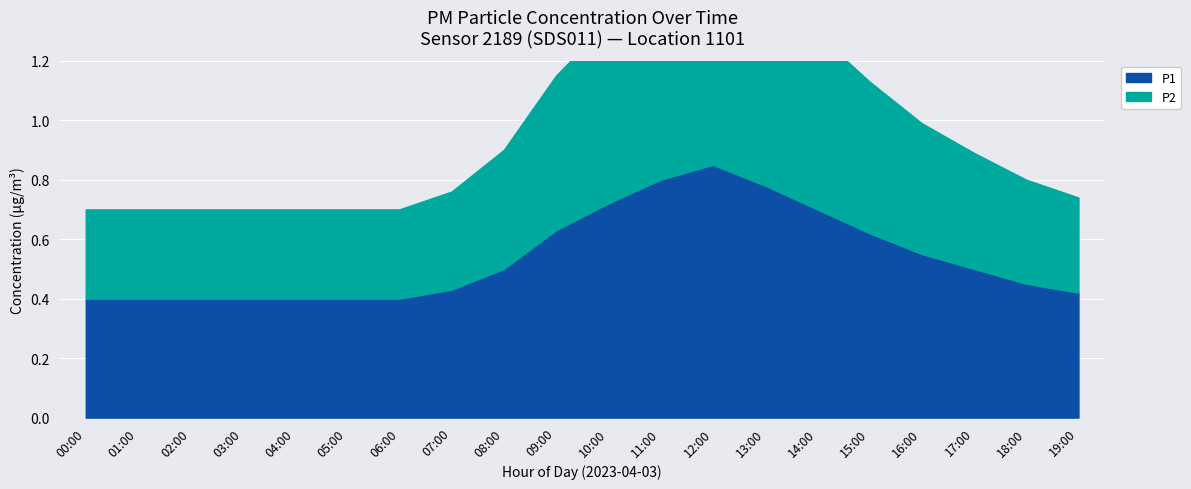

Where is P1 nearest to the value 0?

00:00